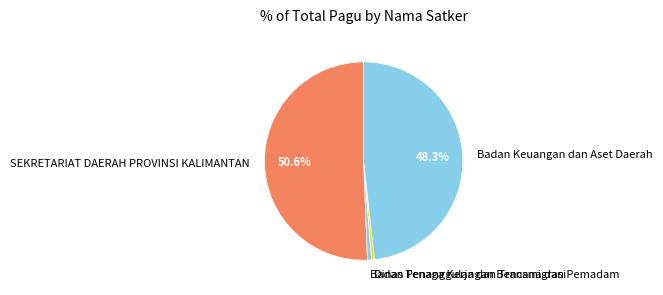

Which slice is the largest?

SEKRETARIAT DAERAH PROVINSI KALIMANTAN